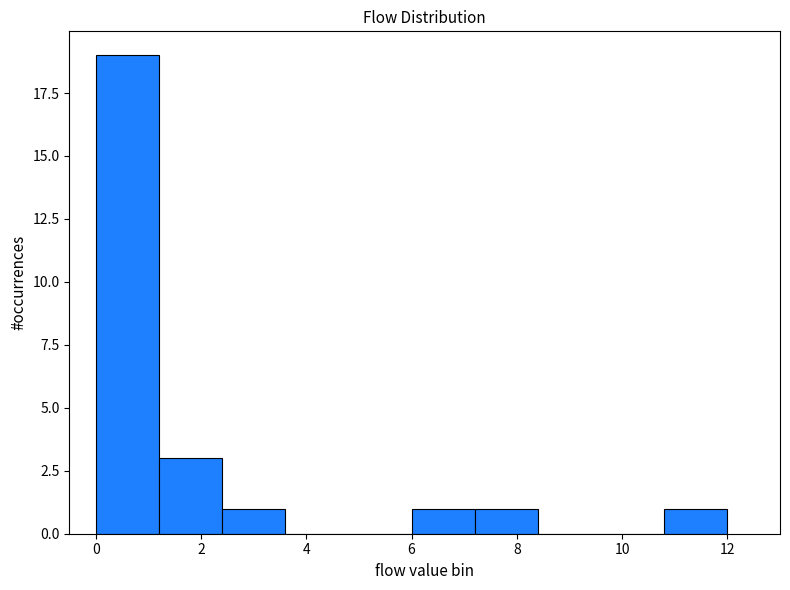

How tall is the bar that spans 1.2 to 2.4 on the x-axis? The values are not printed on the chart, so give them approximately, as read against the axis.

3